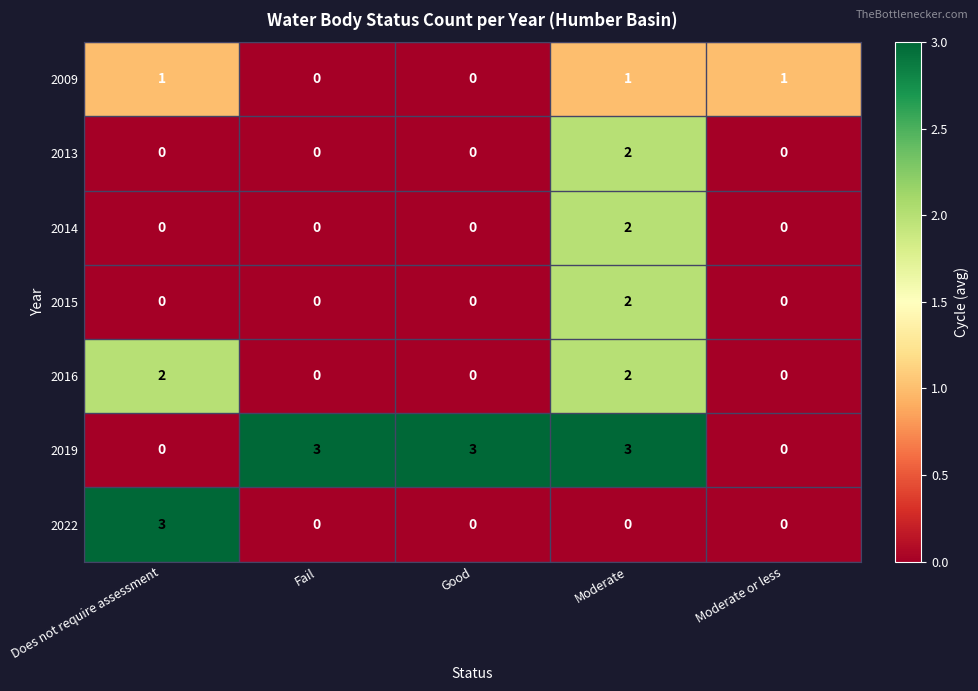

At which category is the sum across all series the highest?

Moderate